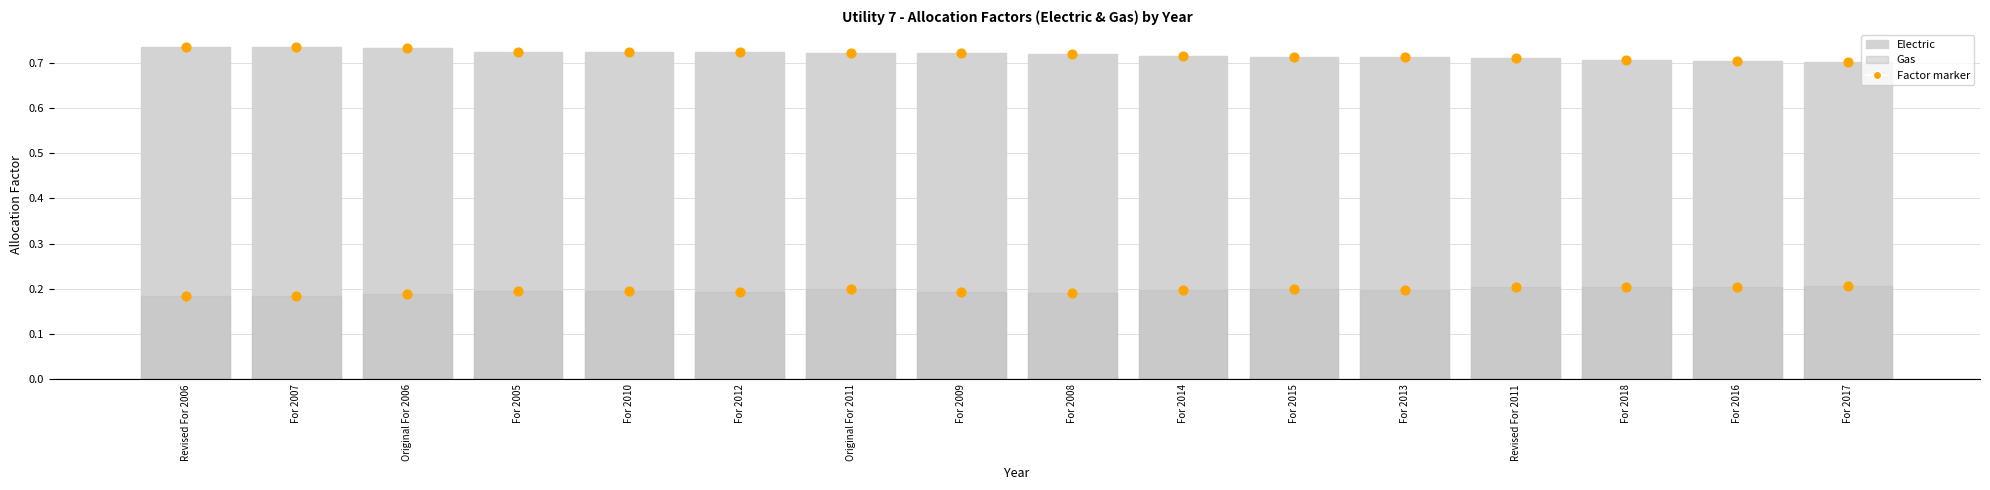

What are all the series names shown in the legend?

Electric, Gas